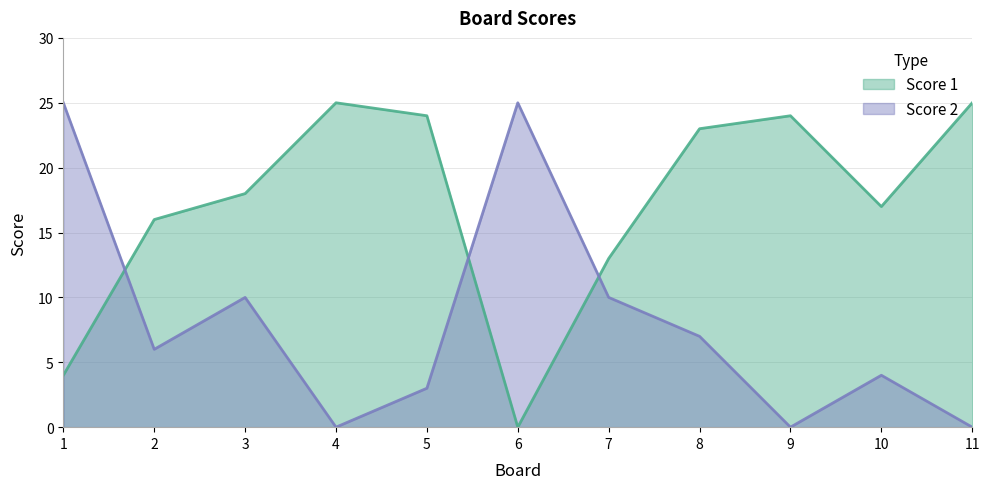

Rank the series by their average value, from lowest to highest.

Score 2, Score 1